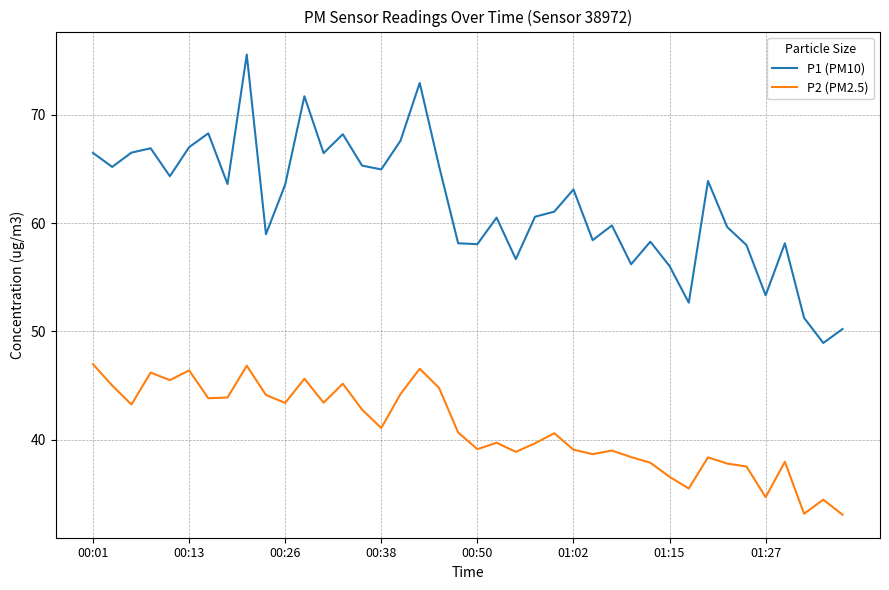

What is the lowest value of the P1 (PM10) series?

48.9